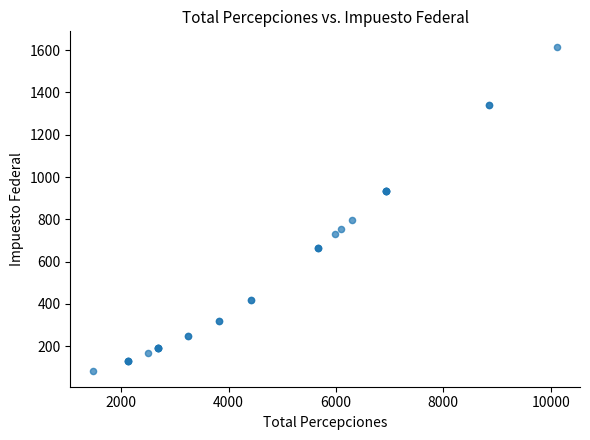

What Y value in the scatter plot is closest to 848?

798.1